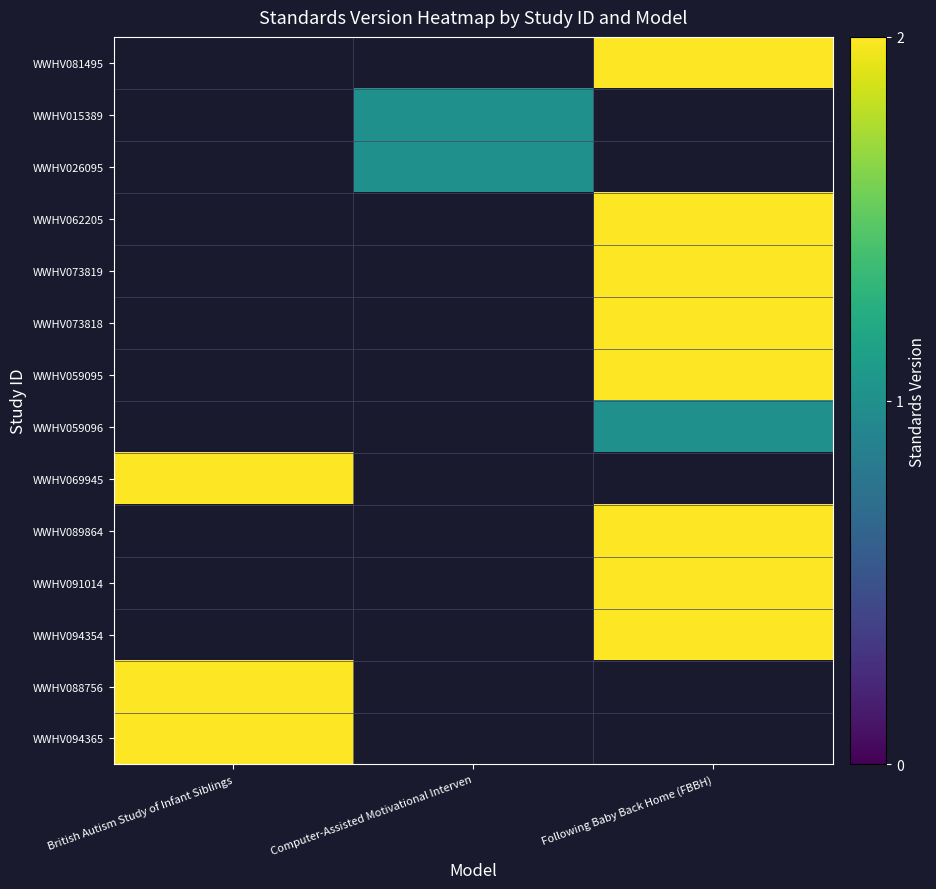

List the series in order of their peak value, lowest first.

WWHV015389, WWHV026095, WWHV059096, WWHV081495, WWHV062205, WWHV073819, WWHV073818, WWHV059095, WWHV069945, WWHV089864, WWHV091014, WWHV094354, WWHV088756, WWHV094365